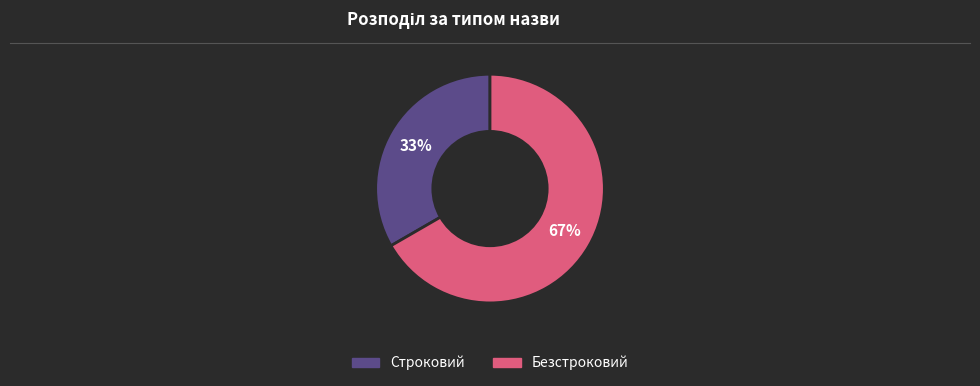

Count the number of slices in the pie.

2